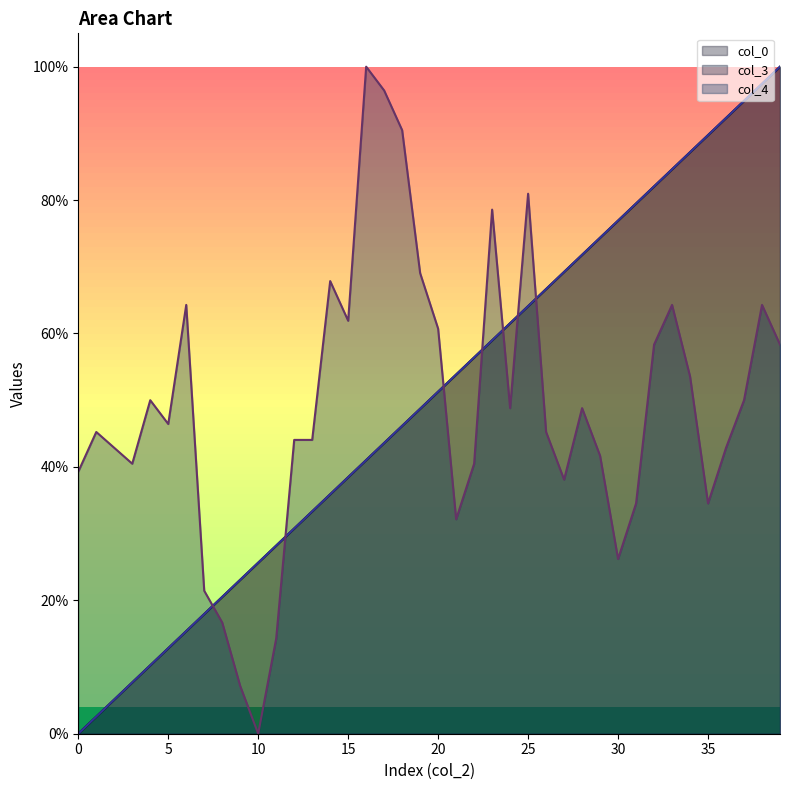

Rank the series at 21 from lowest to highest value.

col_4, col_0, col_3